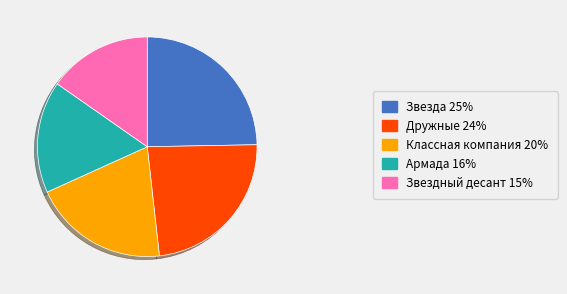

Approximately how many times larger is the value at Звезда compared to Армада?

1.5